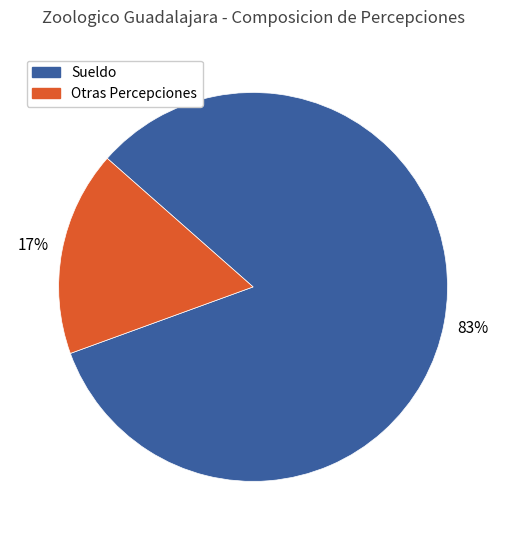

What is the smallest slice in the pie chart?

Otras Percepciones